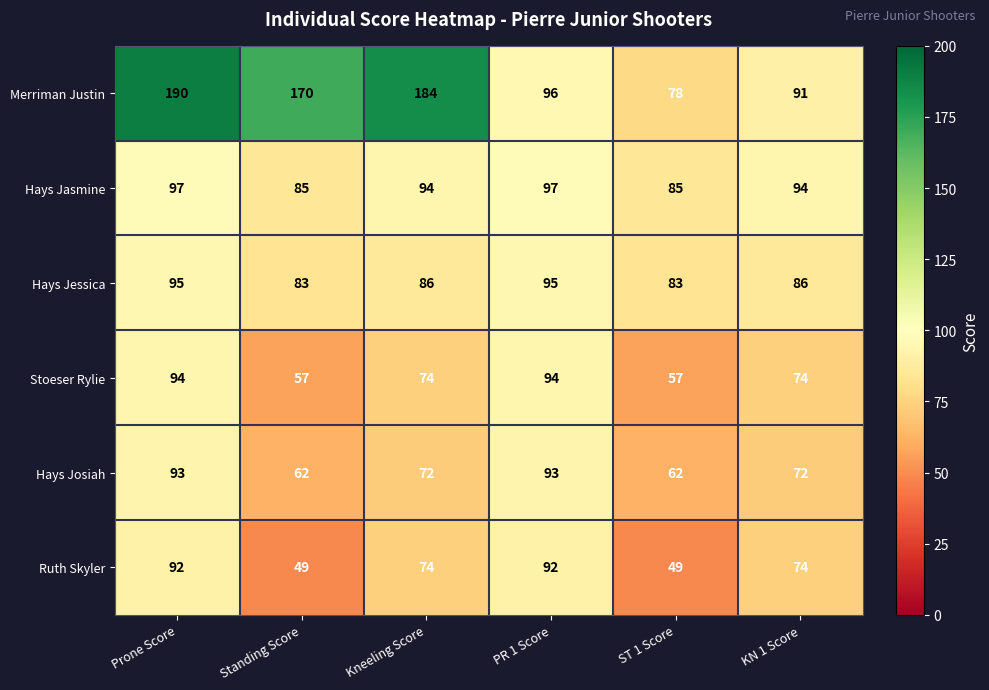

What is the average value of the Hays Josiah series?

76